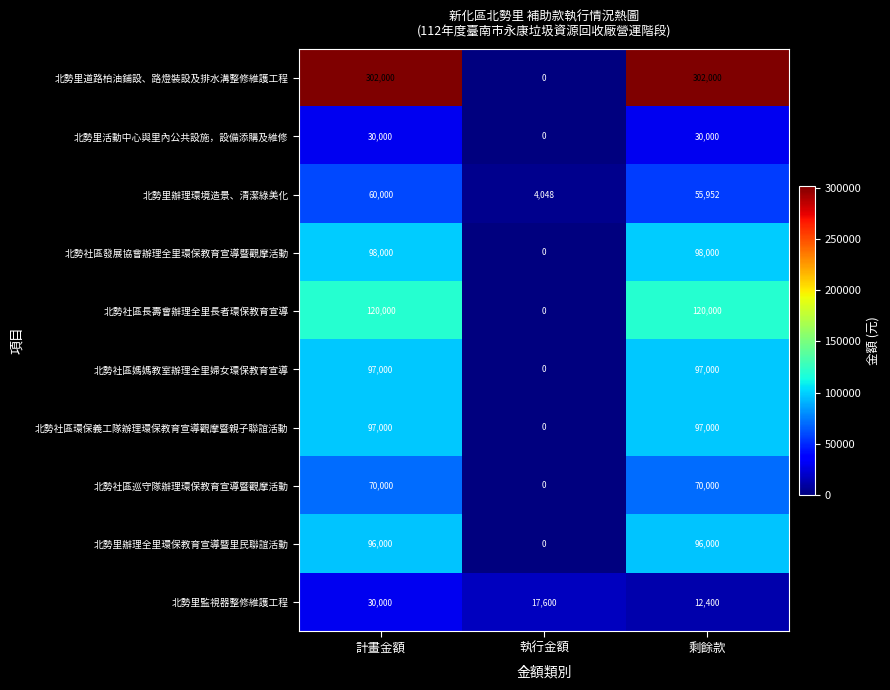

Count the 北勢社區媽媽教室辦理全里婦女環保教育宣導 values in the range 0 to 97000.

3